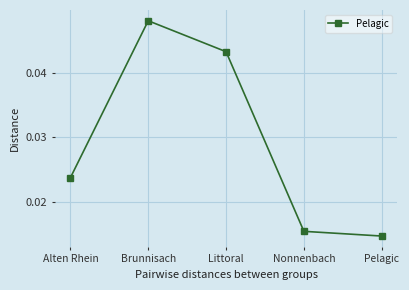

Does the chart have visible grid lines?

Yes